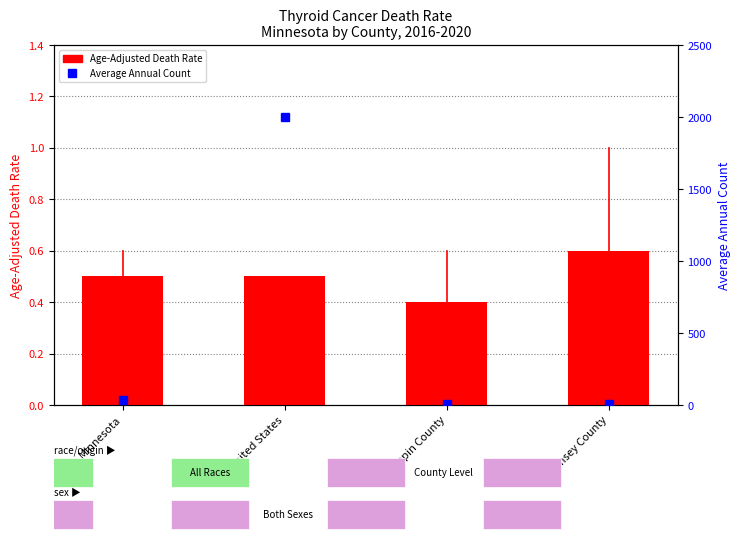

Is the value of rate at Hennepin County greater than the value of count at Hennepin County?

No